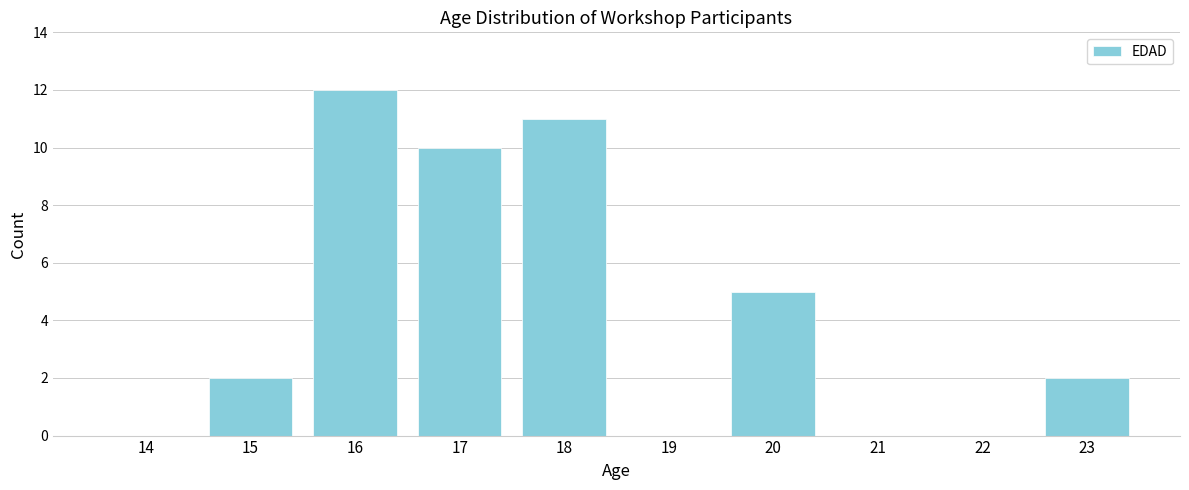

Reading left to right, what are all the values shown in this chart?

14=0	15=2	16=12	17=10	18=11	19=0	20=5	21=0	22=0	23=2